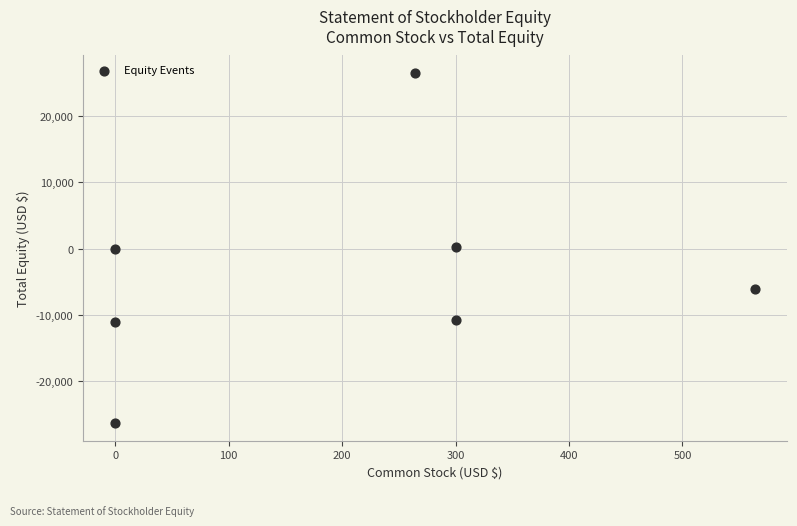

What is the range of Y values (max minus min)?

52824